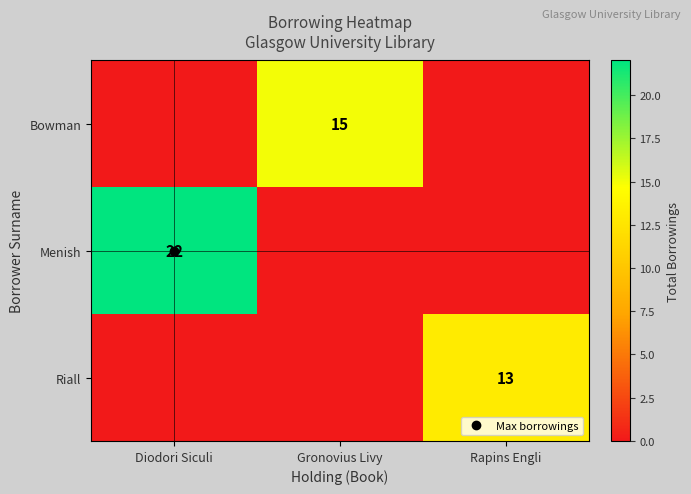

What is the total value across all series at Gronovius Livy?

15